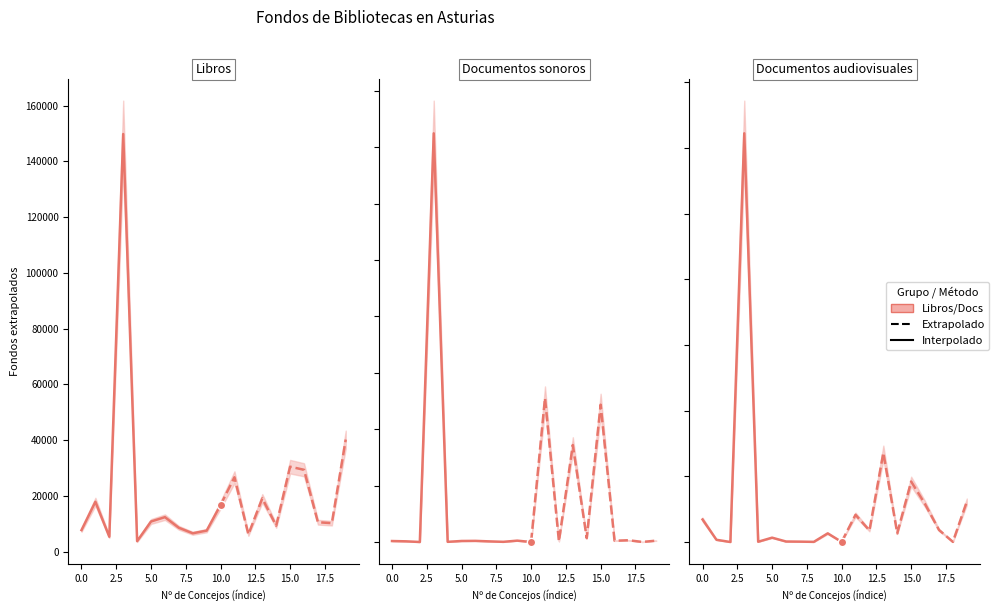

True or false: Otros documentos and Libros cross at least once.

False